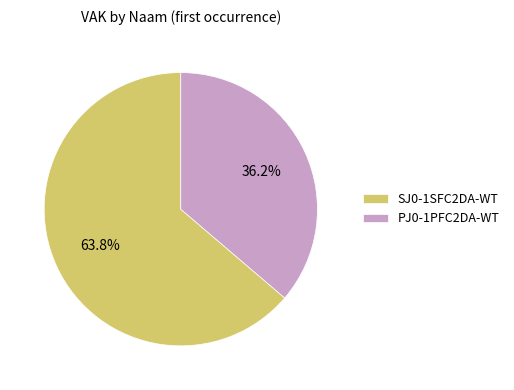

To the nearest percent, what is the average slice percentage?

50%